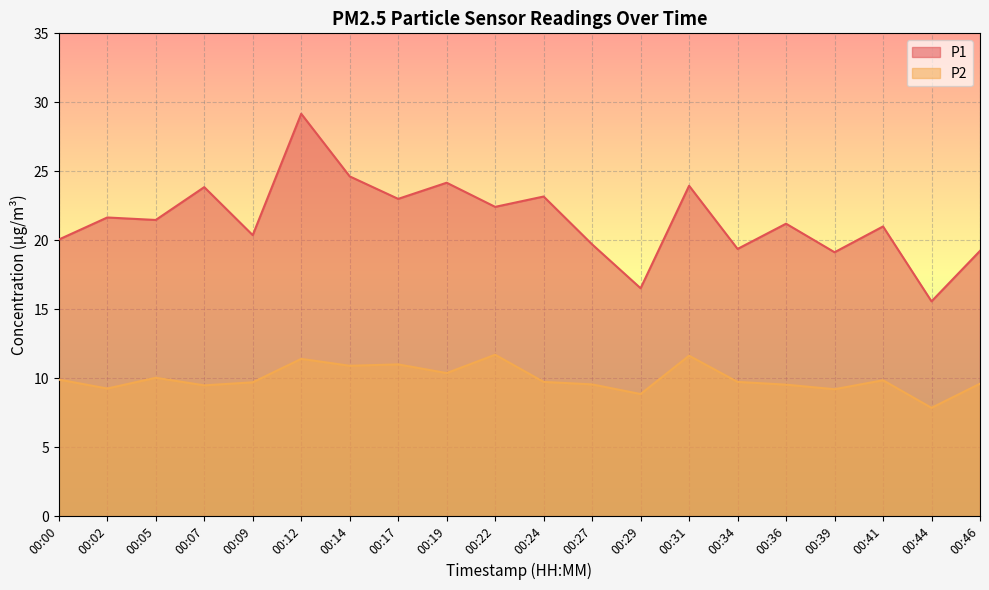

Does the chart display data point markers on the line(s)?

No